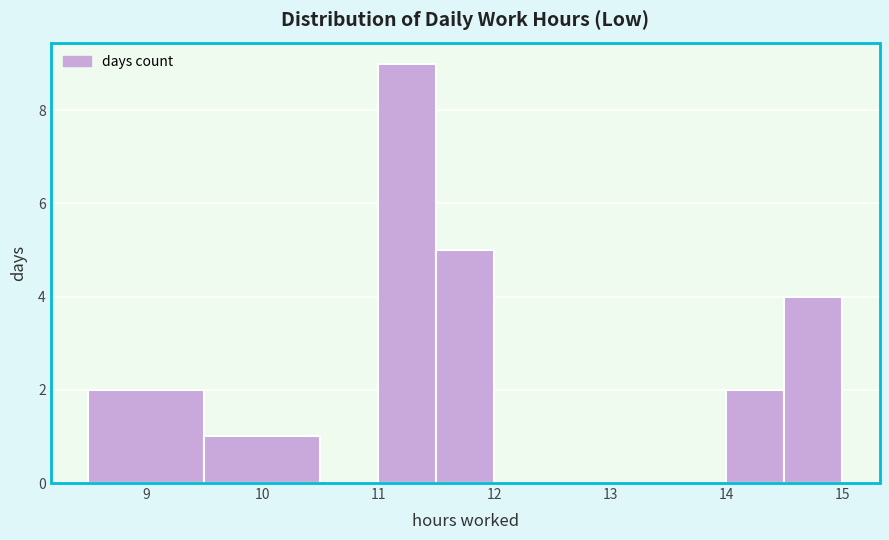

What is the height of the bar covering 8.5 to 9.5 on the x-axis? The values are not printed on the chart, so give them approximately, as read against the axis.

2